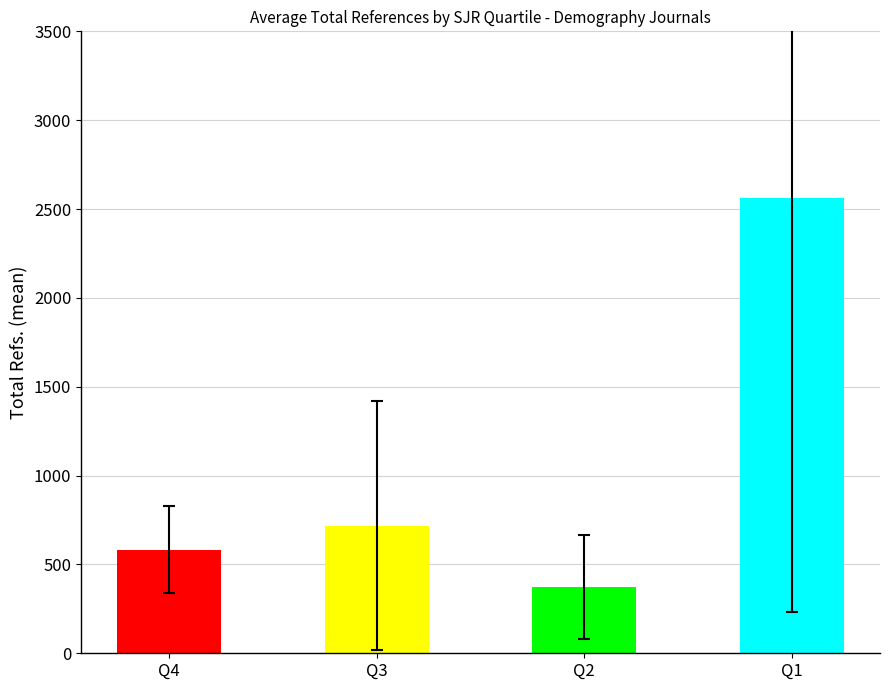

Which series has the widest spread of values?

Total Refs.